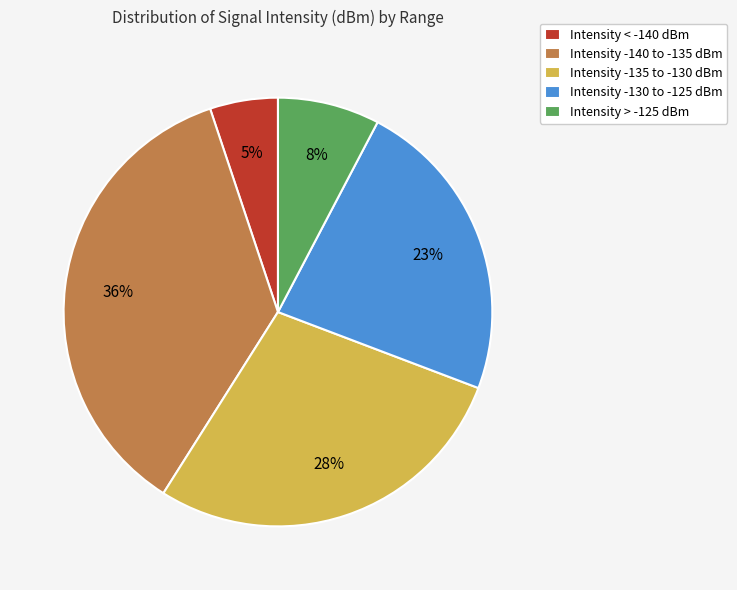

What percentage is the Intensity < -140 dBm slice, to the nearest percent?

5%